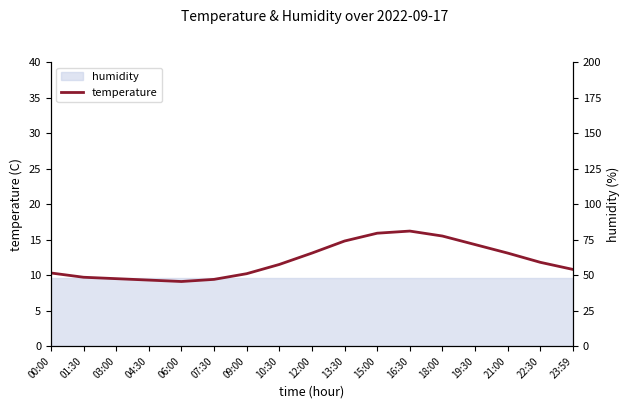

Between 07:30 and 04:30, which is larger?

07:30